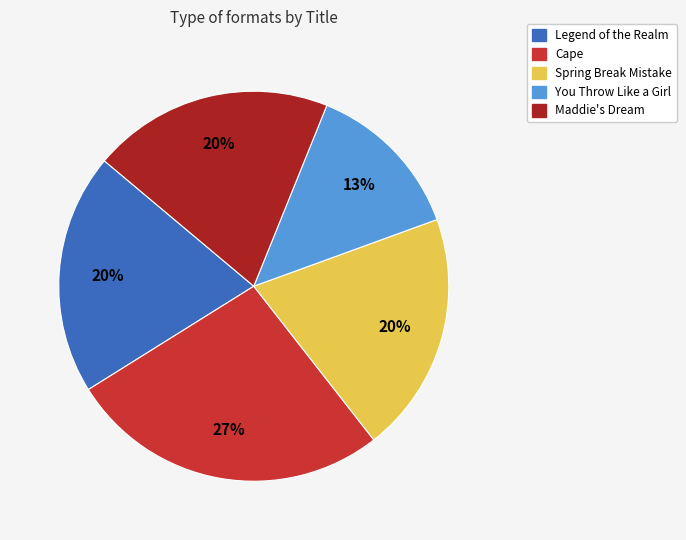

Which slice is the largest?

Cape